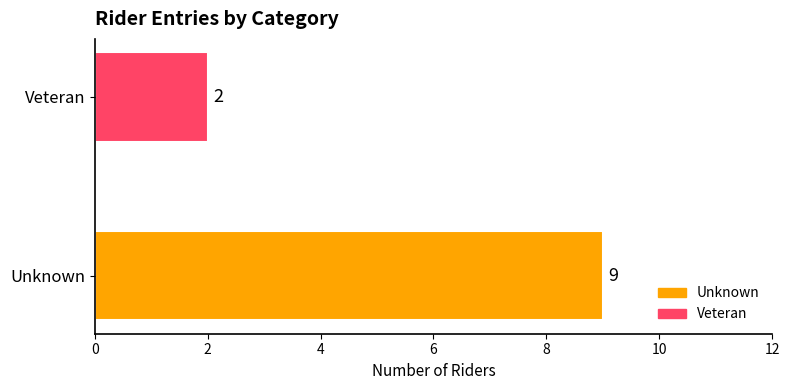

What is the change in value from Unknown to Veteran?

-7